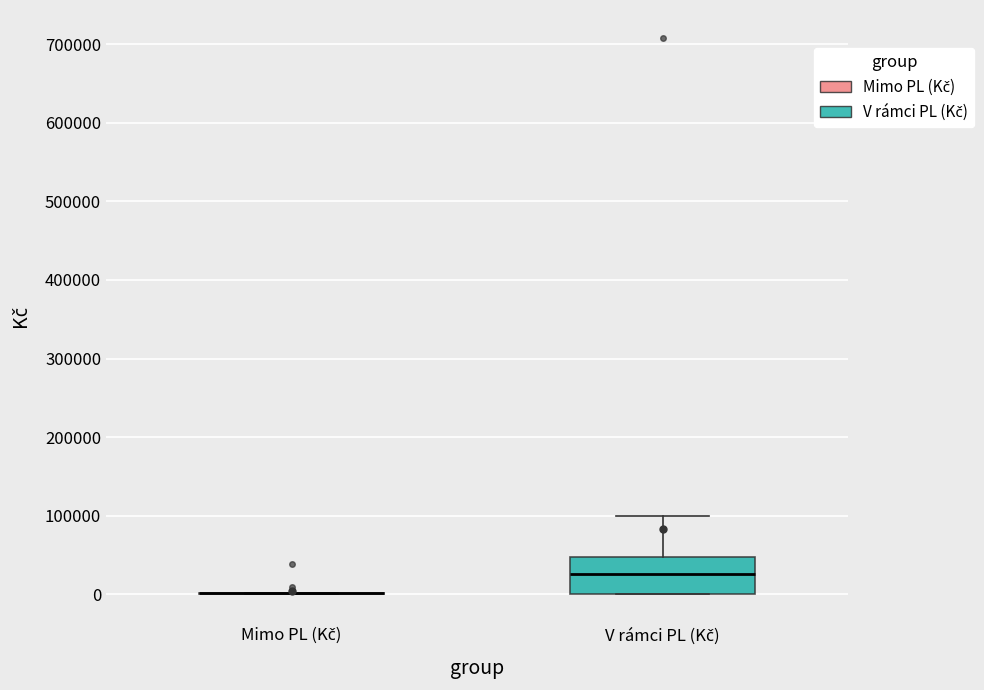

Which box is the tallest, from its lower edge to its upper edge?

V rámci PL (Kč)